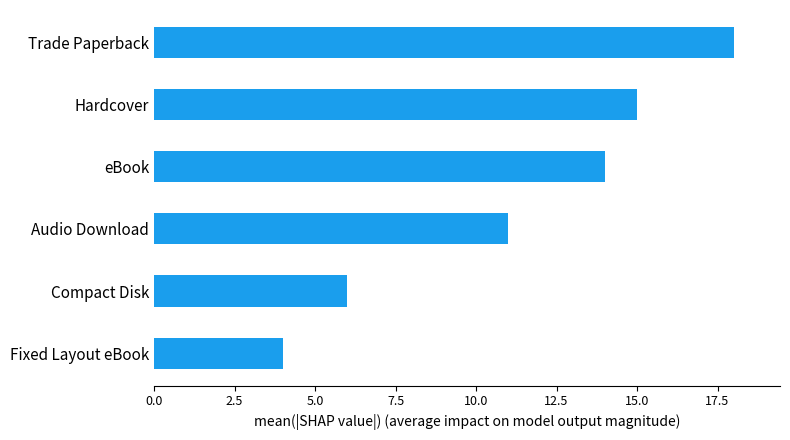

Which category has the highest value across all series?

Trade Paperback